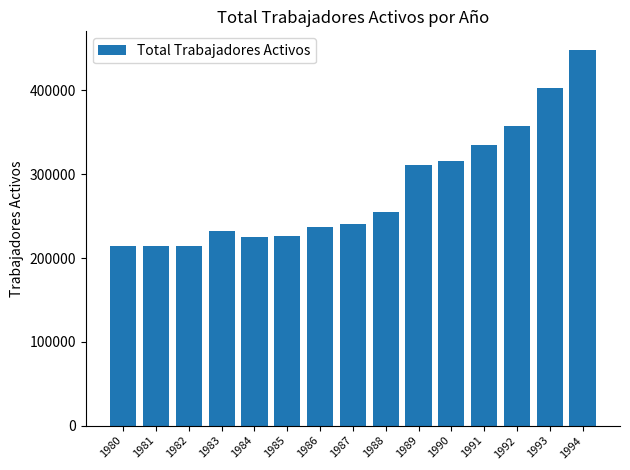

What is the smallest value displayed?

214095